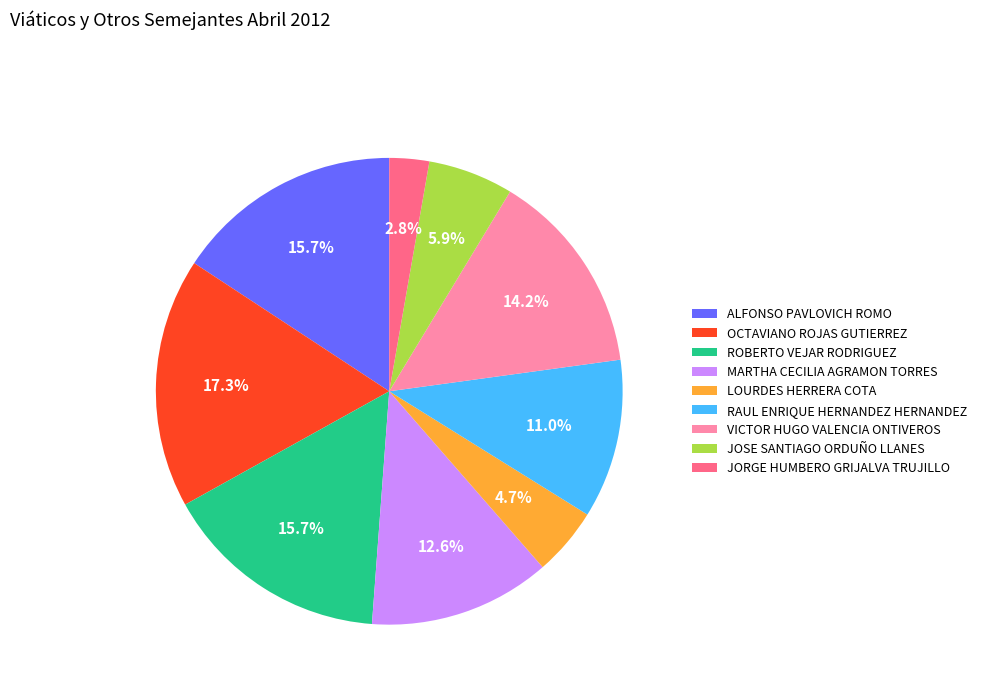

Which category has the biggest portion of the pie?

OCTAVIANO ROJAS GUTIERREZ